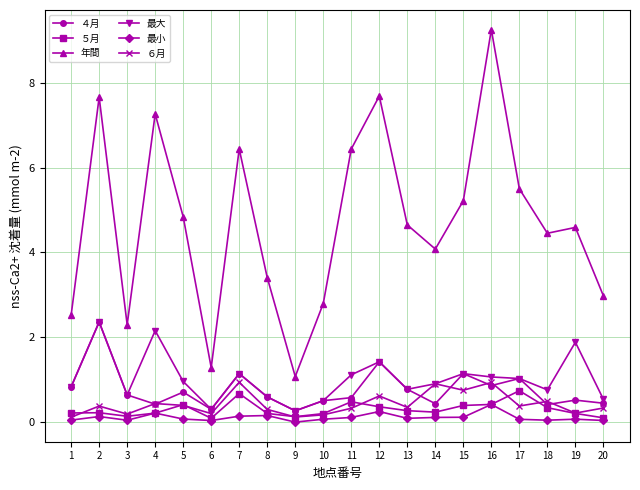

At how many categories does at least one series exceed 0?

20